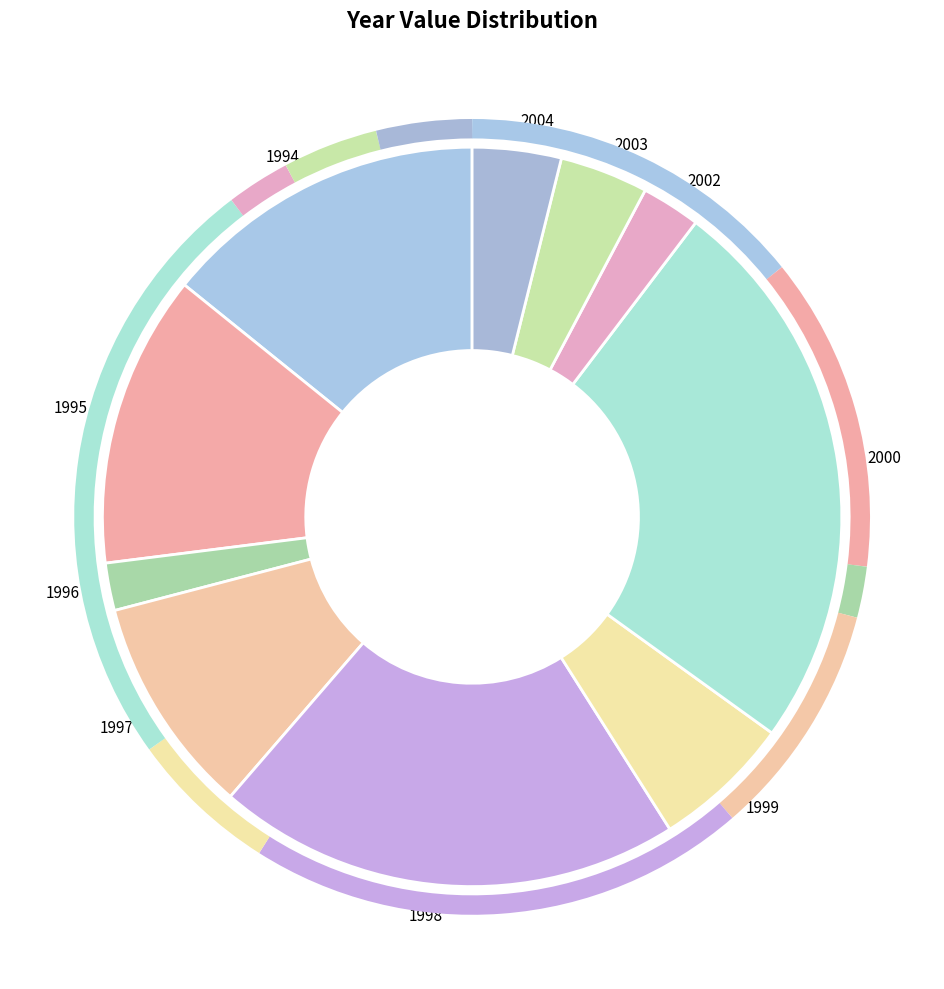

Which slice is the largest?

2000